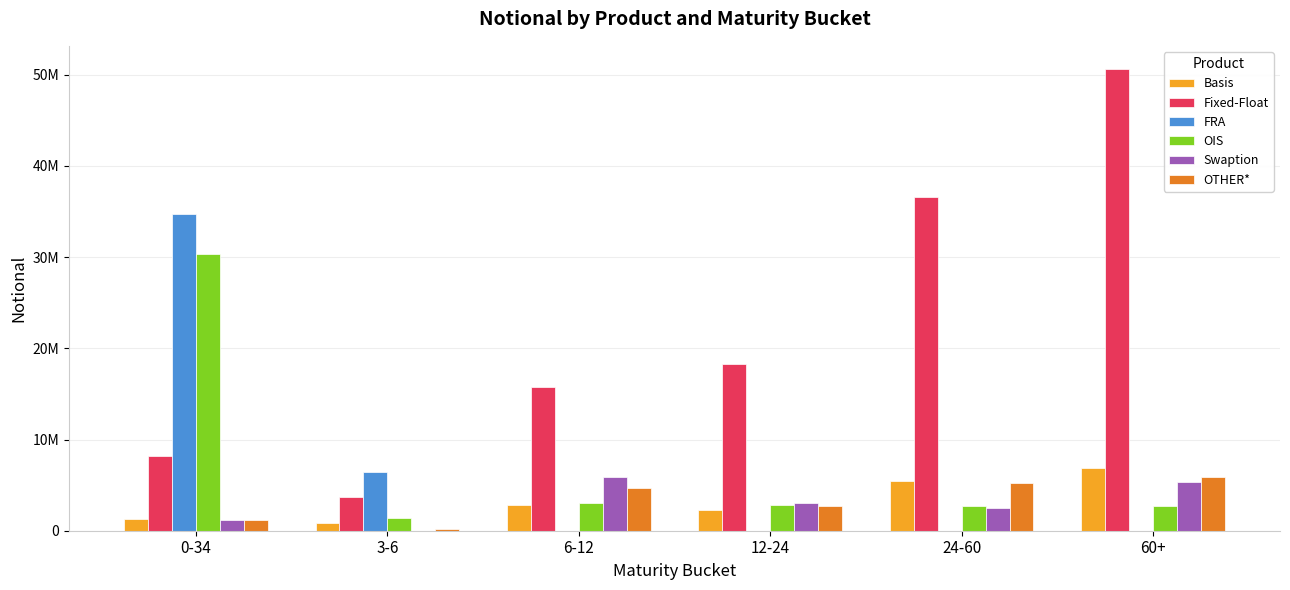

What is the average value of the Fixed-Float series?

22200364